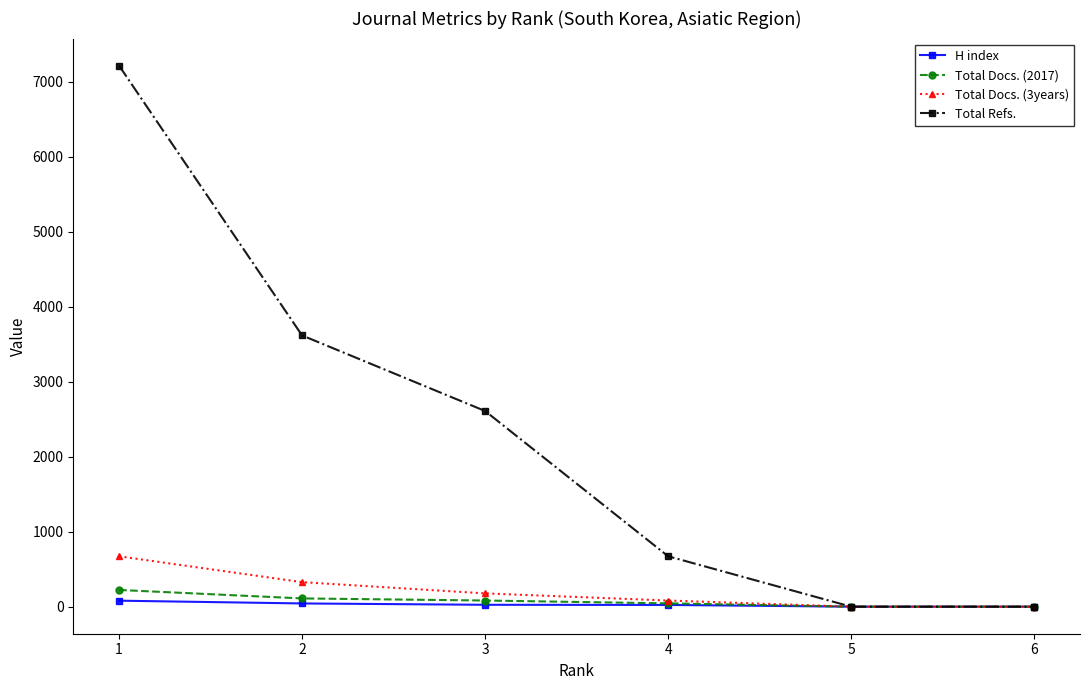

What are all the series names shown in the legend?

H index, Total Docs. (2017), Total Docs. (3years), Total Refs.